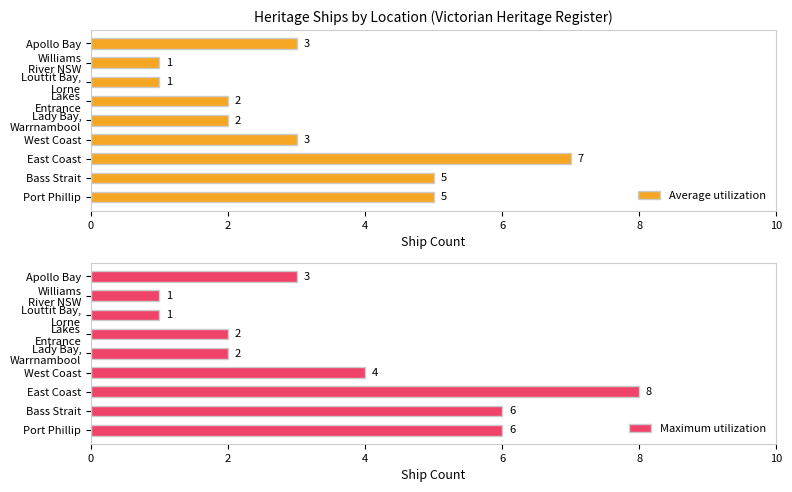

What is the value of the Average utilization bar at the 8th from the left?

1